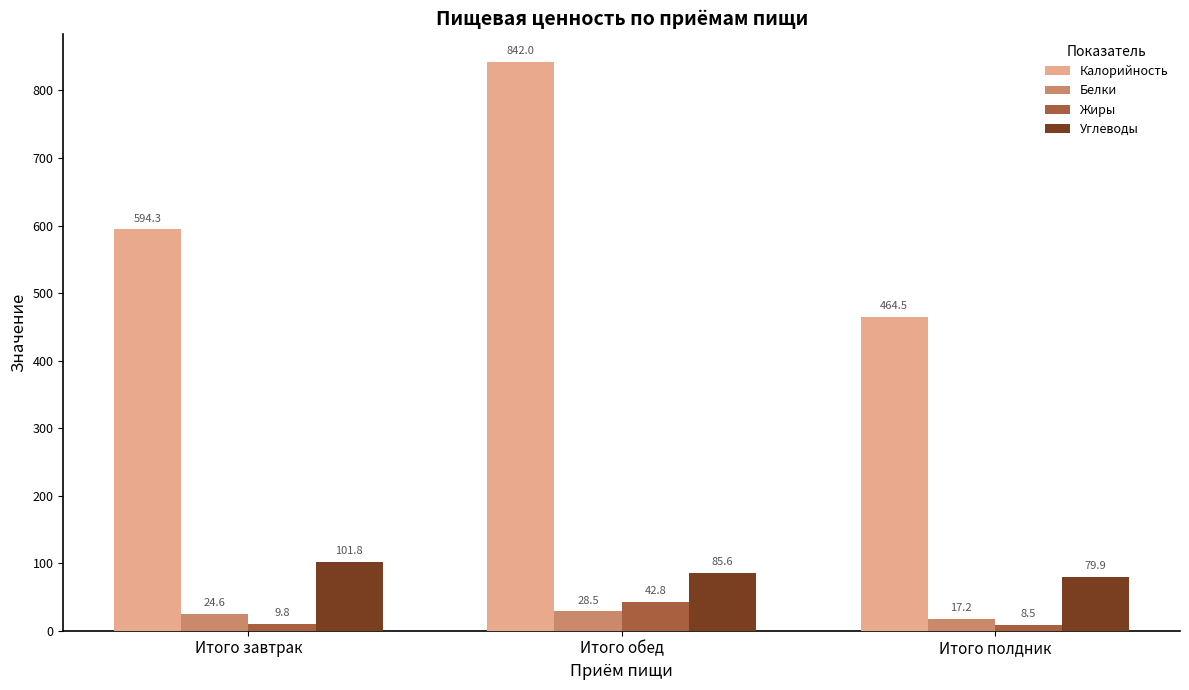

What is the maximum value for Жиры?

42.8